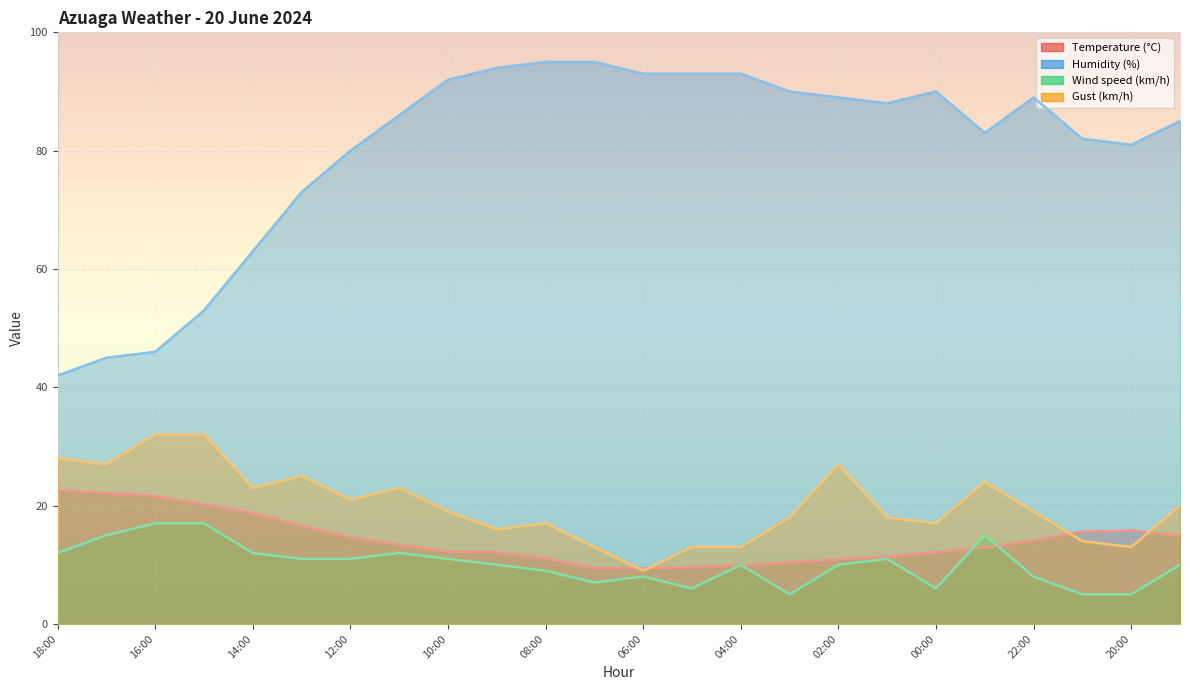

Reading right to left, list all the values displayed in this chart.

Temperature (°C): 14.9	15.8	15.6	14.1	12.9	12.1	11.4	10.9	10.4	9.9	9.6	9.4	9.4	11.1	12.1	12.2	13.4	14.6	16.6	18.7	20.2	21.6	22.1	22.6
Humidity (%): 85.0	81.0	82.0	89.0	83.0	90.0	88.0	89.0	90.0	93.0	93.0	93.0	95.0	95.0	94.0	92.0	86.0	80.0	73.0	63.0	53.0	46.0	45.0	42.0
Wind speed (km/h): 10.0	5.0	5.0	8.0	15.0	6.0	11.0	10.0	5.0	10.0	6.0	8.0	7.0	9.0	10.0	11.0	12.0	11.0	11.0	12.0	17.0	17.0	15.0	12.0
Gust (km/h): 20.0	13.0	14.0	19.0	24.0	17.0	18.0	27.0	18.0	13.0	13.0	9.0	13.0	17.0	16.0	19.0	23.0	21.0	25.0	23.0	32.0	32.0	27.0	28.0